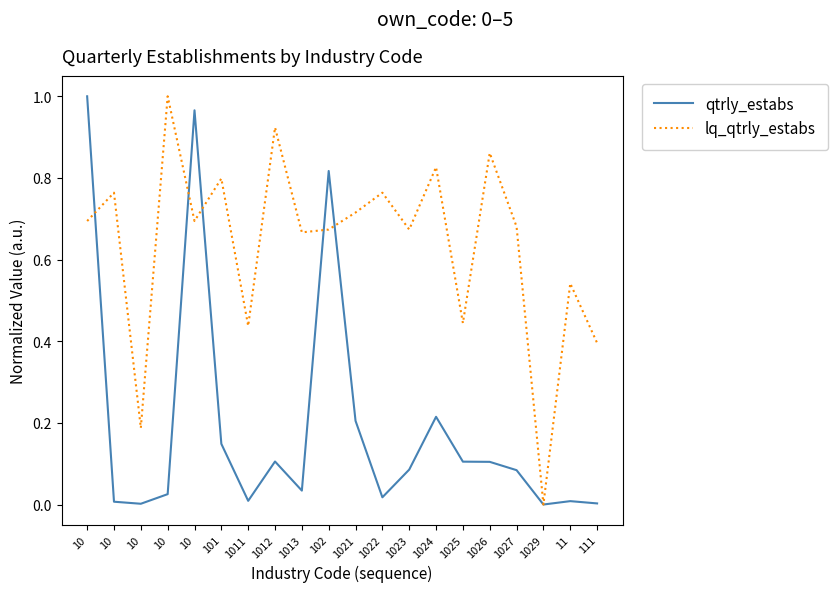

Between 11 and 1011, which is larger?

1011